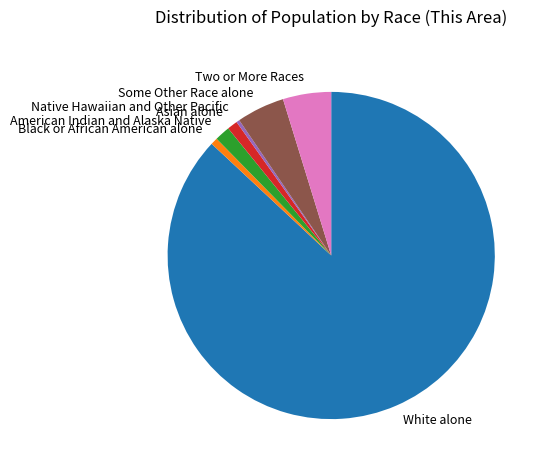

Combined, do Asian alone and Two or More Races account for over 50%?

No